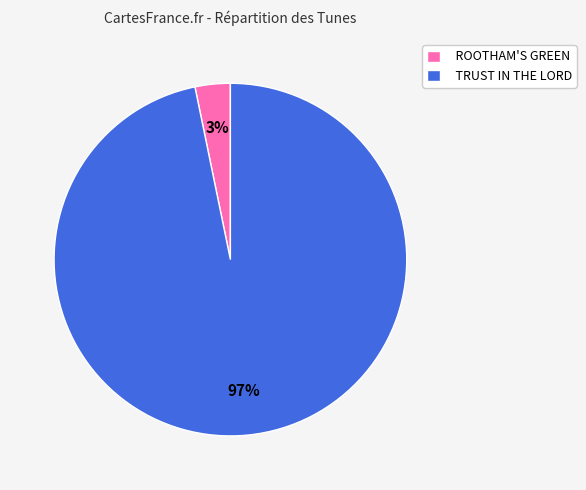

To the nearest percent, what is the combined percentage of TRUST IN THE LORD and ROOTHAM'S GREEN?

100%